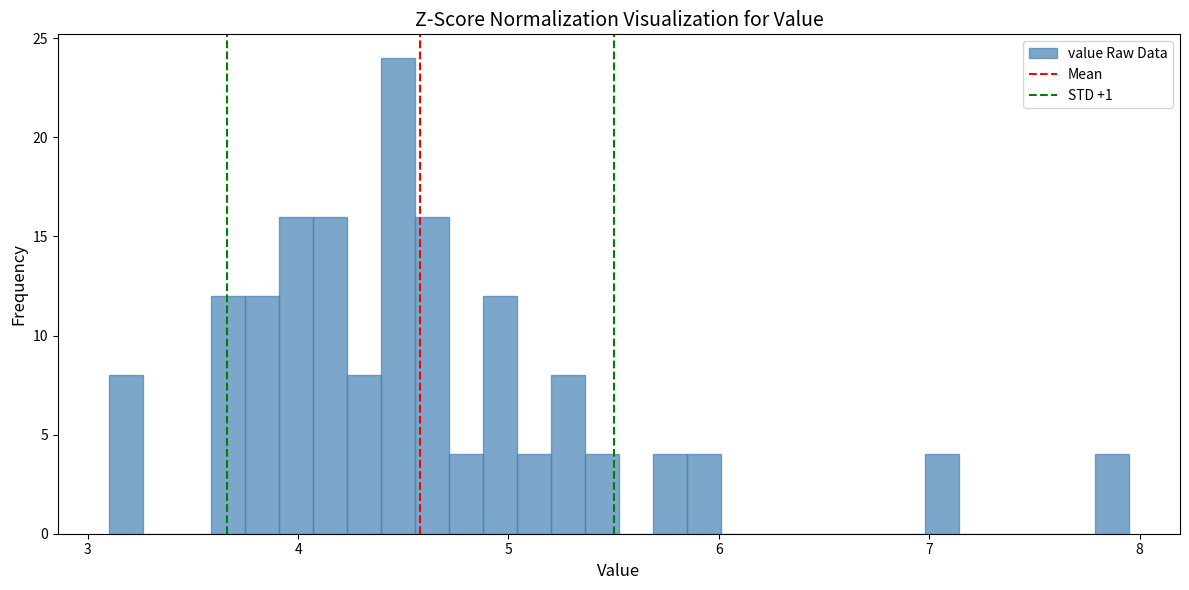

Read against the x-axis, roughly where is the centre of the tallest bar?

4.5